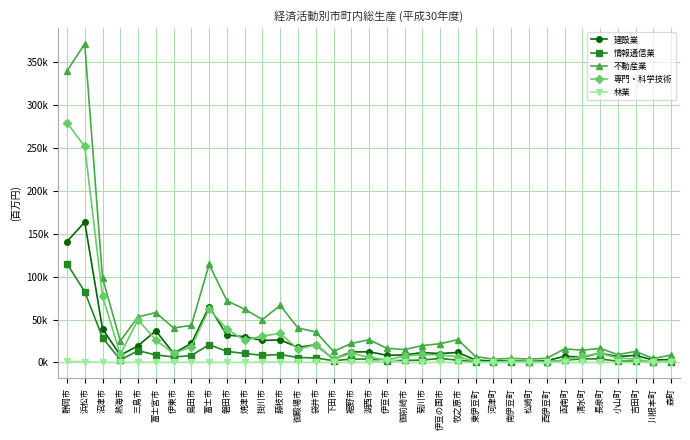

What are all the series names shown in the legend?

建設業, 情報通信業, 不動産業, 専門・科学技術, 林業